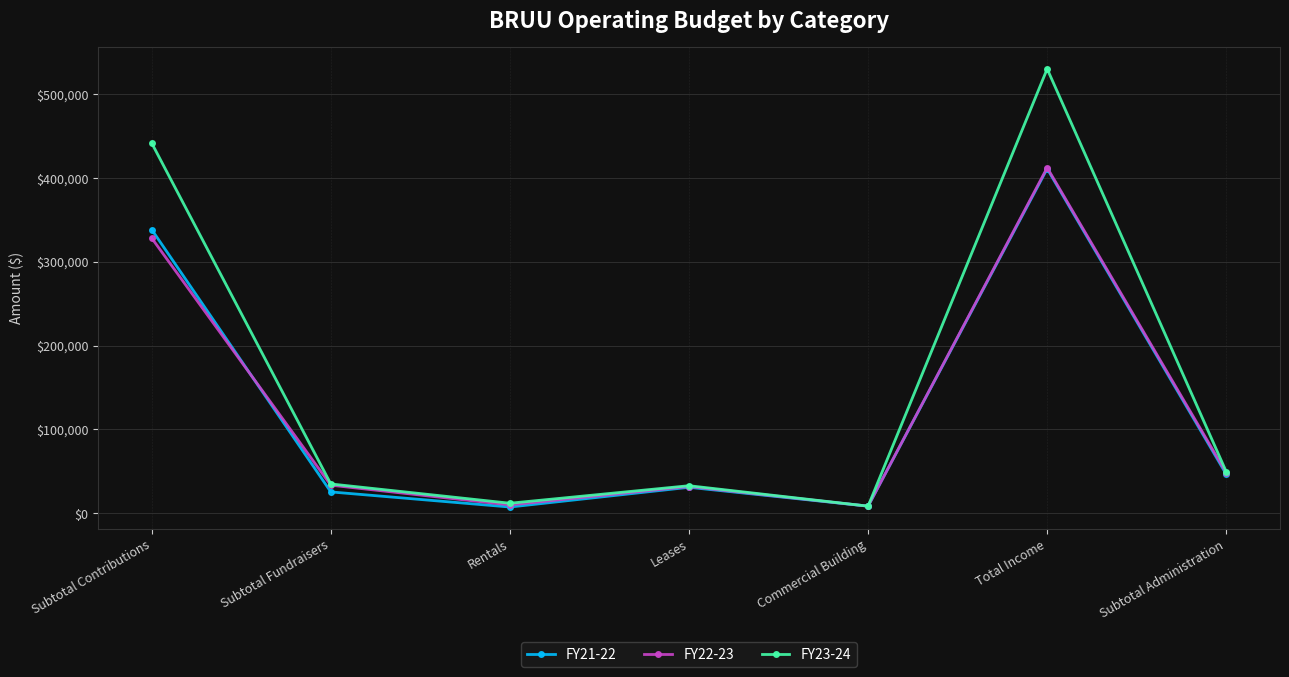

True or false: FY21-22 has a value of 28258.8 at Subtotal Administration.

False